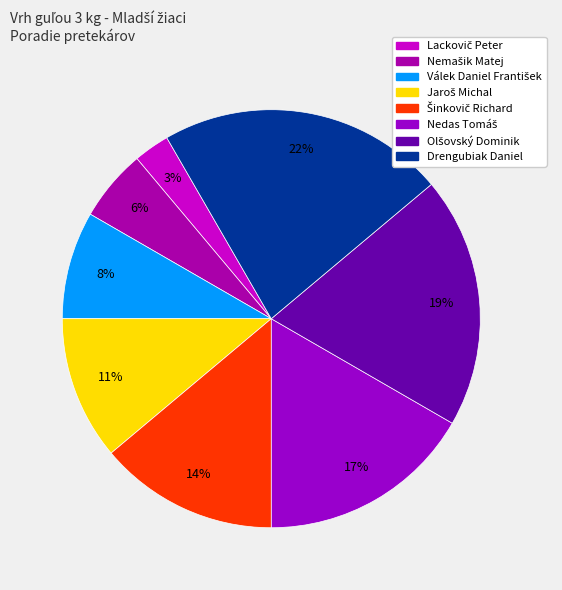

How many slices are in this pie chart?

8